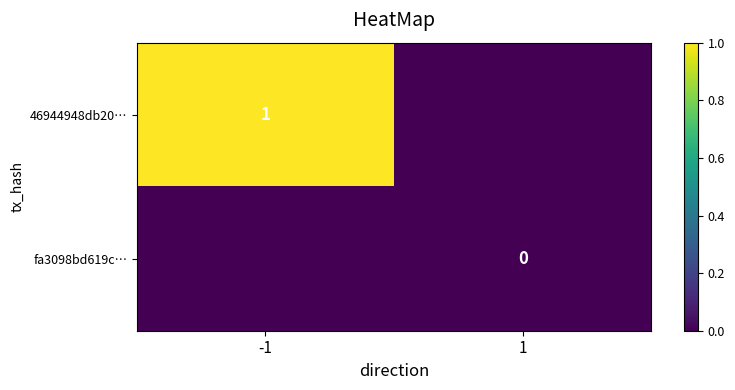

Is the value of 46944948db20… at -1 greater than the value of fa3098bd619c… at 1?

Yes